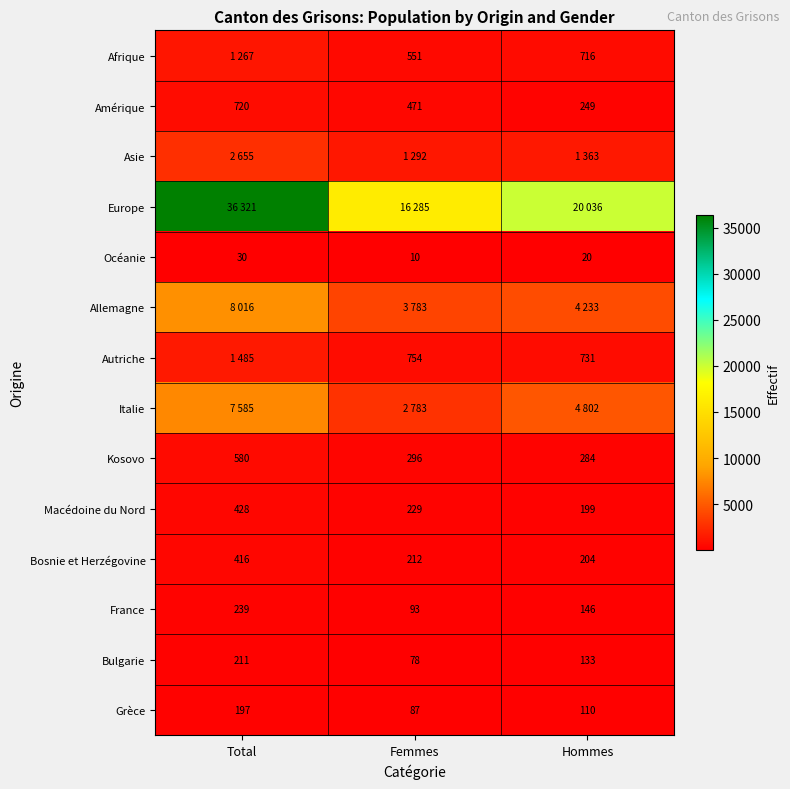

At which label does Kosovo first exceed 296?

Total